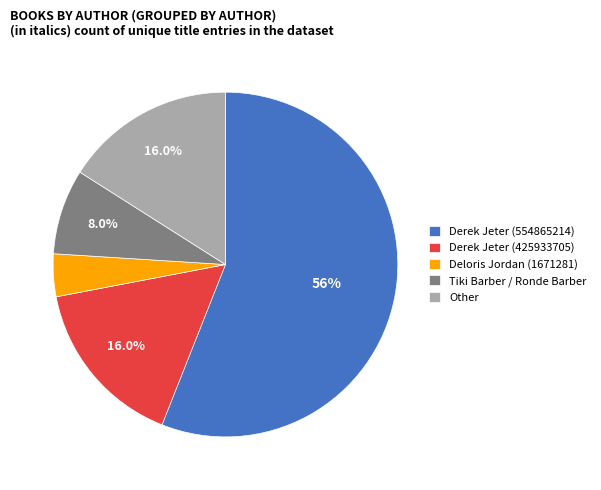

The Other slice represents 16% of the pie. True or false?

True